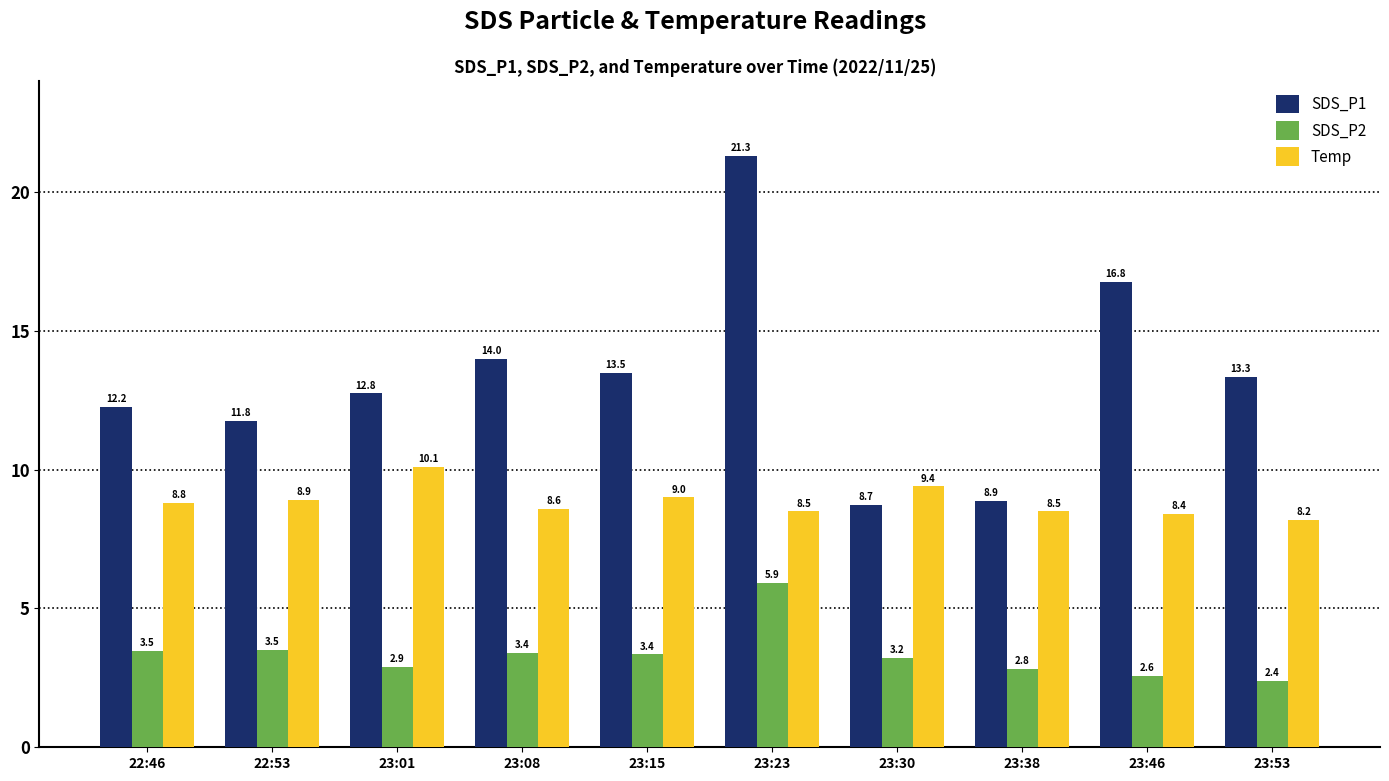

What is the smallest value displayed?

2.4